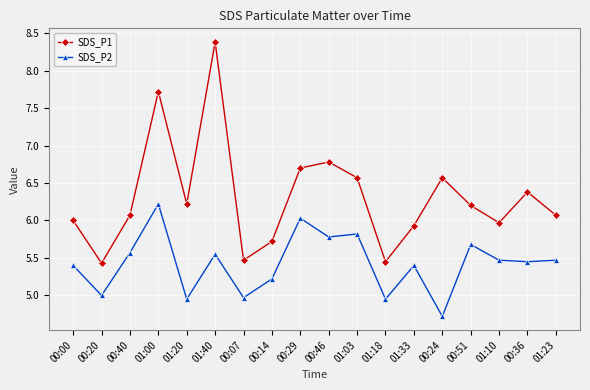

The SDS_P2 series shows 9.3 at 00:40. True or false?

False